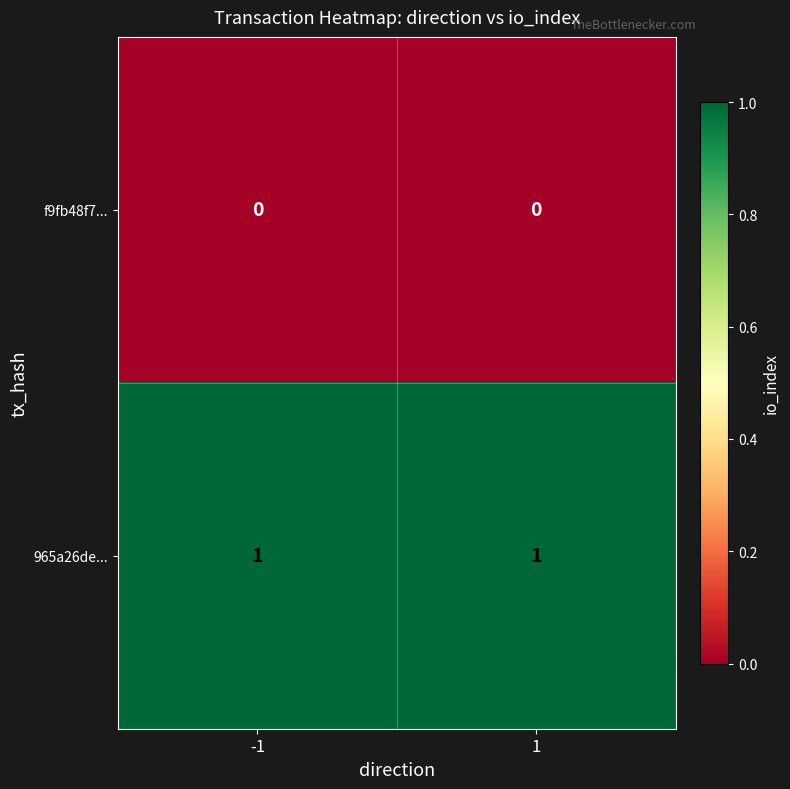

The value of 965a26de... at 1 is 1. True or false?

True